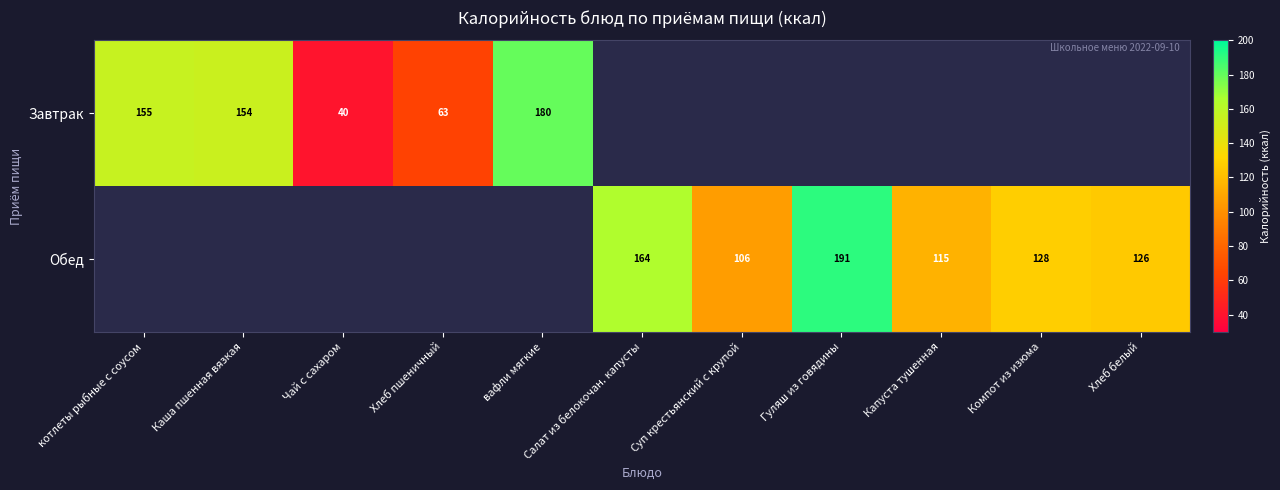

The Завтрак series shows 154 at Каша пшенная вязкая. True or false?

True